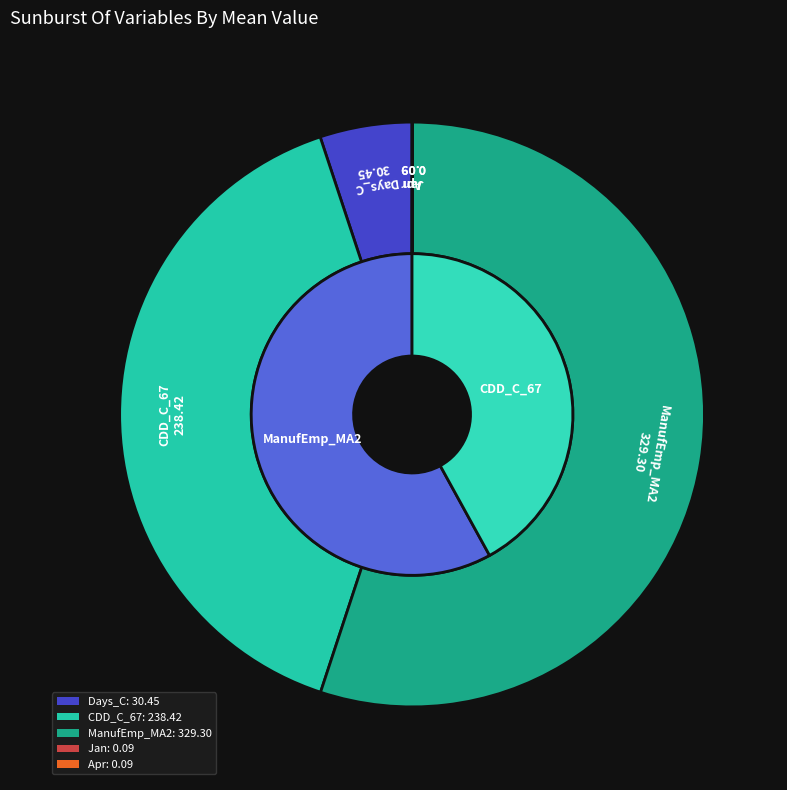

Rank the categories by value from lowest to highest.

Jan, Apr, Days_C, CDD_C_67, ManufEmp_MA2